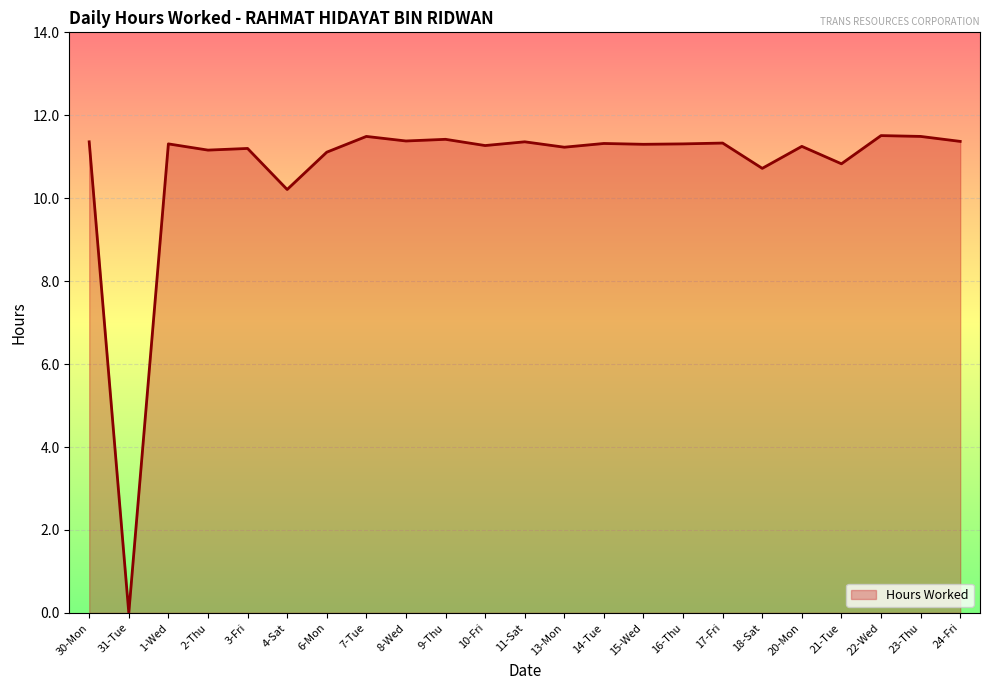

At which label does the data first exceed 11?

30-Mon